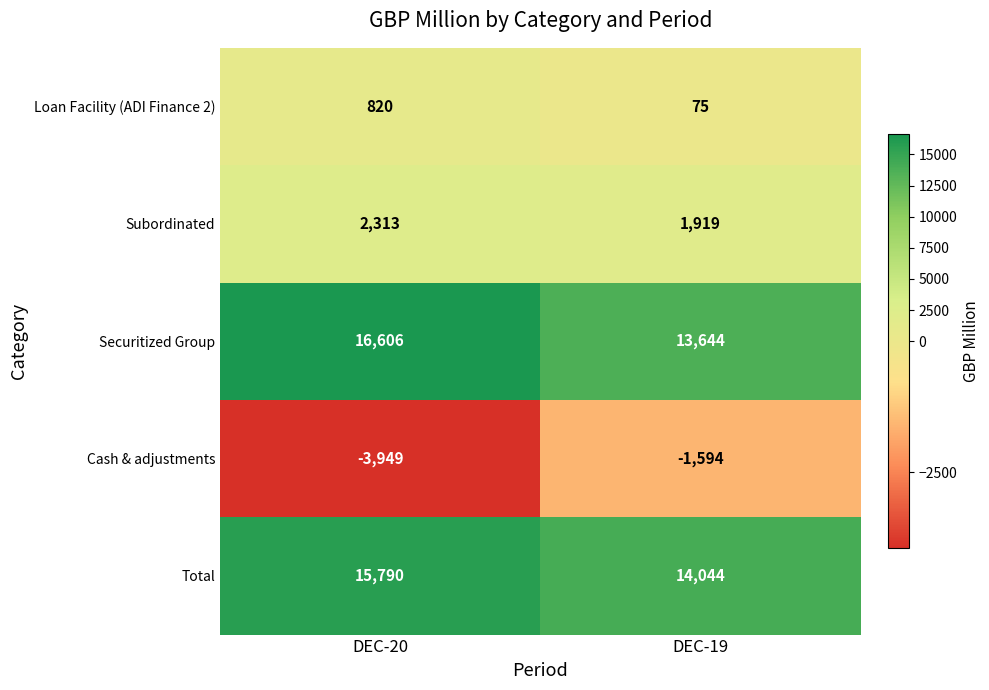

The value of Total at DEC-19 is 7524. True or false?

False